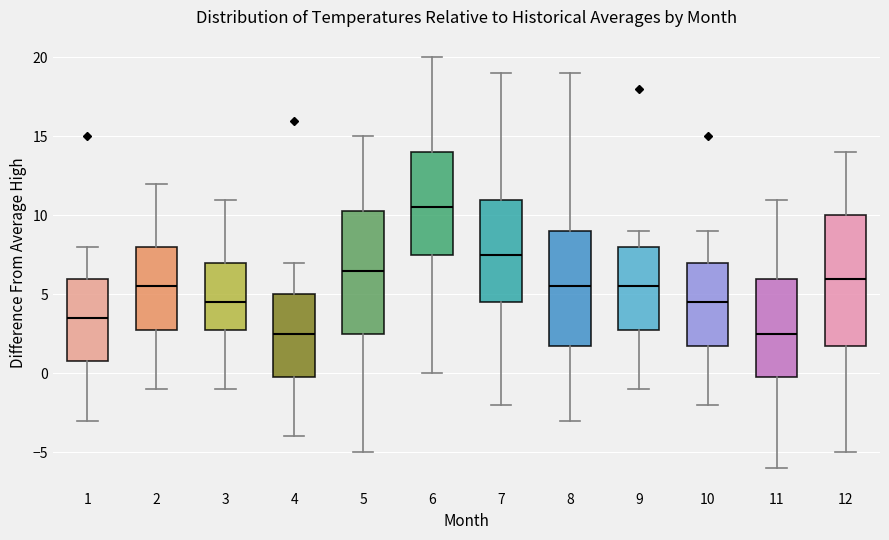

Where does the median line of the box at x = 9 sit on the y-axis? The values are not printed on the chart, so give them approximately, as read against the axis.

5.5